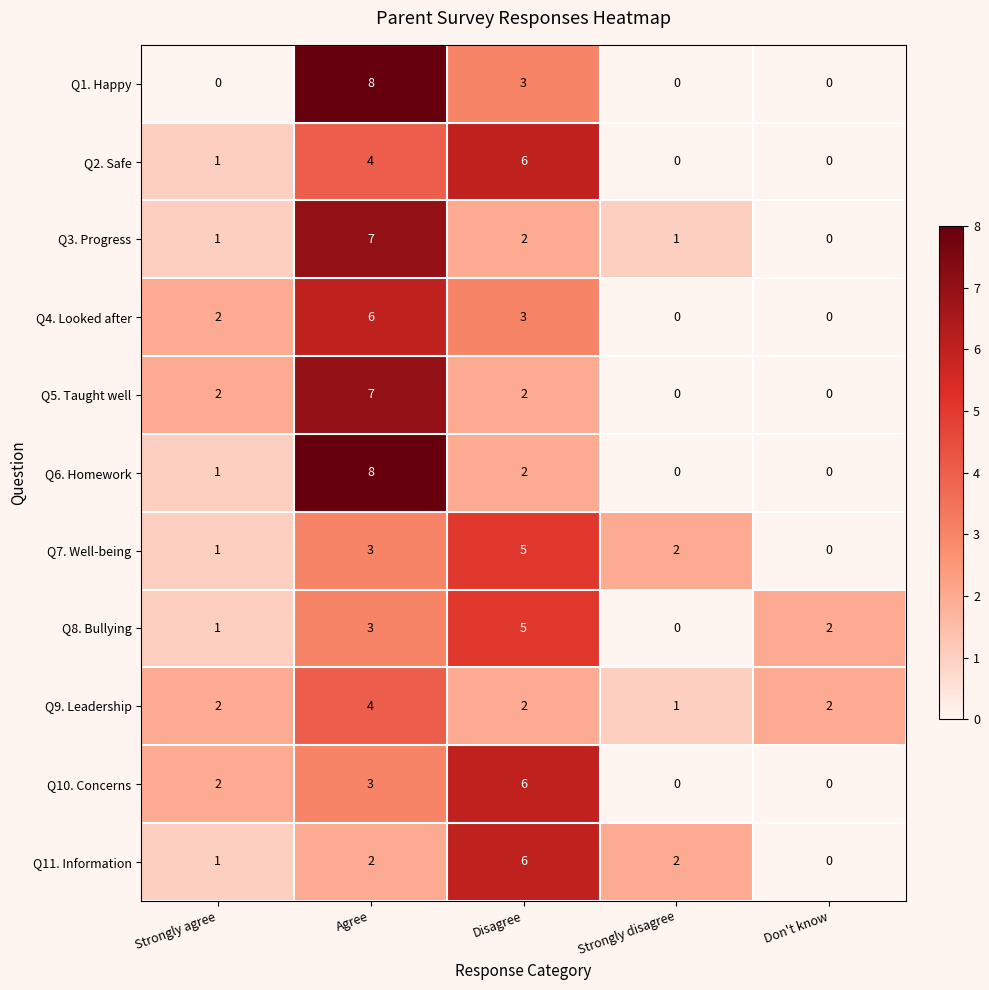

At which category is the sum across all series the highest?

Agree